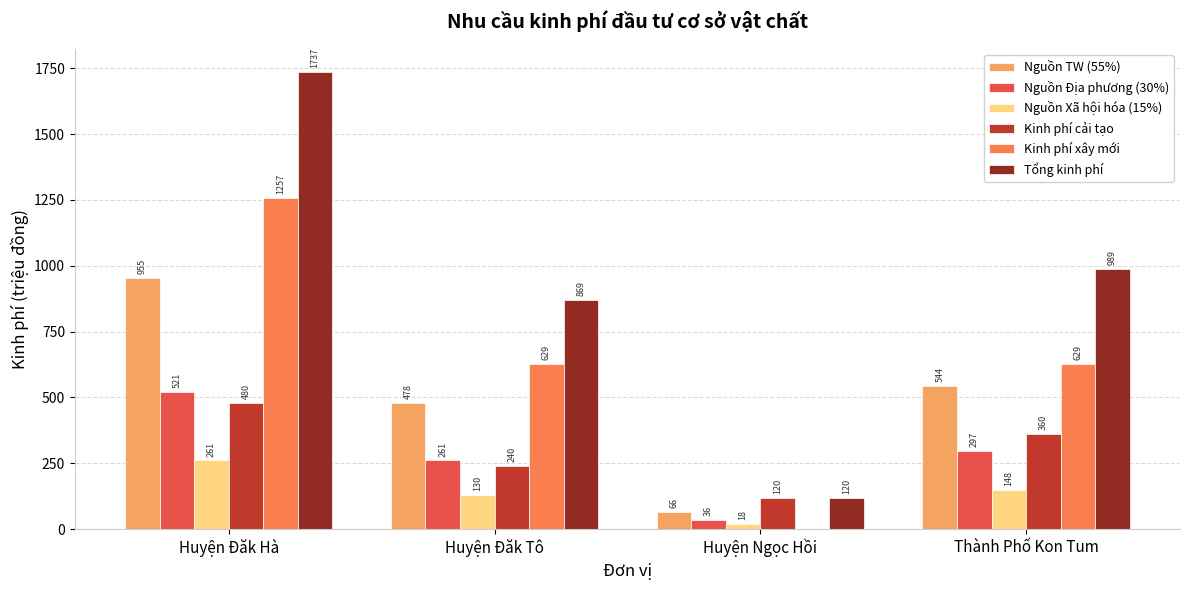

What is the spread (max minus min) of values at Thành Phố Kon Tum?

840.3